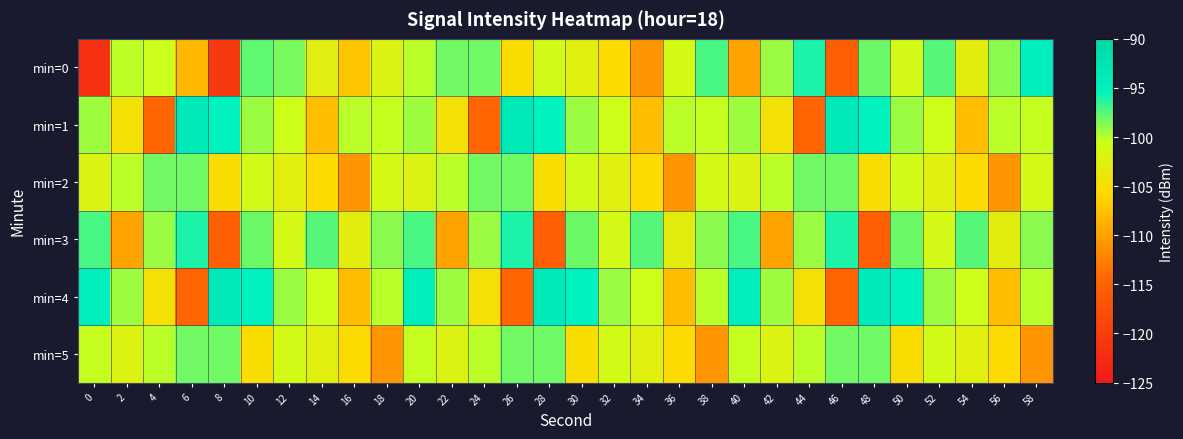

Reading left to right, list all the values displayed in this chart.

min=0: 0=-121.7	2=-100.2	4=-100.5	6=-108.3	8=-120.4	10=-97.8	12=-98.4	14=-102.6	16=-107.3	18=-102.2	20=-100.1	22=-98.2	24=-98.1	26=-105.1	28=-101.0	30=-102.7	32=-105.6	34=-110.9	36=-101.2	38=-97.1	40=-109.8	42=-99.3	44=-96.0	46=-115.5	48=-98.0	50=-101.2	52=-97.5	54=-102.9	56=-98.8	58=-94.6
min=1: 0=-99.3	2=-104.6	4=-114.5	6=-93.7	8=-95.3	10=-99.2	12=-100.6	14=-107.8	16=-100.1	18=-100.4	20=-99.3	22=-104.6	24=-114.5	26=-93.7	28=-95.3	30=-99.2	32=-100.6	34=-107.8	36=-100.1	38=-100.4	40=-99.3	42=-104.6	44=-114.5	46=-93.7	48=-95.3	50=-99.2	52=-100.6	54=-107.8	56=-100.1	58=-100.4
min=2: 0=-102.2	2=-100.1	4=-98.2	6=-98.1	8=-105.1	10=-101.0	12=-102.7	14=-105.6	16=-110.9	18=-101.2	20=-102.2	22=-100.1	24=-98.2	26=-98.1	28=-105.1	30=-101.0	32=-102.7	34=-105.6	36=-110.9	38=-101.2	40=-102.2	42=-100.1	44=-98.2	46=-98.1	48=-105.1	50=-101.0	52=-102.7	54=-105.6	56=-110.9	58=-101.2
min=3: 0=-97.1	2=-109.8	4=-99.3	6=-96.0	8=-115.5	10=-98.0	12=-101.2	14=-97.5	16=-102.9	18=-98.8	20=-97.1	22=-109.8	24=-99.3	26=-96.0	28=-115.5	30=-98.0	32=-101.2	34=-97.5	36=-102.9	38=-98.8	40=-97.1	42=-109.8	44=-99.3	46=-96.0	48=-115.5	50=-98.0	52=-101.2	54=-97.5	56=-102.9	58=-98.8
min=4: 0=-94.6	2=-99.3	4=-104.6	6=-114.5	8=-93.7	10=-95.3	12=-99.2	14=-100.6	16=-107.8	18=-100.1	20=-94.6	22=-99.3	24=-104.6	26=-114.5	28=-93.7	30=-95.3	32=-99.2	34=-100.6	36=-107.8	38=-100.1	40=-94.6	42=-99.3	44=-104.6	46=-114.5	48=-93.7	50=-95.3	52=-99.2	54=-100.6	56=-107.8	58=-100.1
min=5: 0=-100.4	2=-102.2	4=-100.1	6=-98.2	8=-98.1	10=-105.1	12=-101.0	14=-102.7	16=-105.6	18=-110.9	20=-100.4	22=-102.2	24=-100.1	26=-98.2	28=-98.1	30=-105.1	32=-101.0	34=-102.7	36=-105.6	38=-110.9	40=-100.4	42=-102.2	44=-100.1	46=-98.2	48=-98.1	50=-105.1	52=-101.0	54=-102.7	56=-105.6	58=-110.9